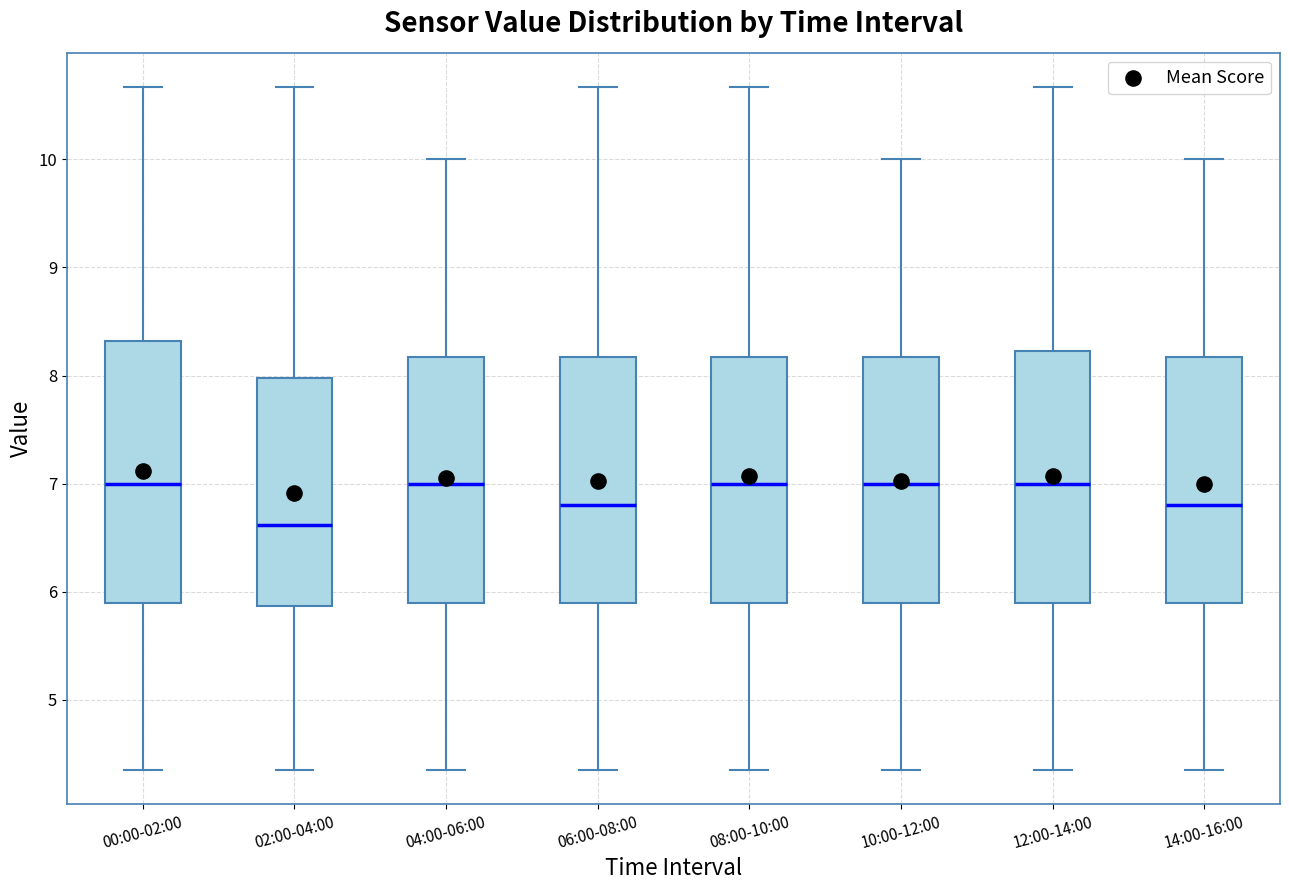

Reading left to right, transcribe this box plot: for each box, give where its median line is, the range the box spans, and where its two whiskers end, as read against the y-axis. The values are not printed on the chart, so give them approximately, as read against the axis.

00:00-02:00: median 7.0, box 5.9 to 8.3, whiskers 4.4 to 10.7
02:00-04:00: median 6.6, box 5.9 to 8.0, whiskers 4.4 to 10.7
04:00-06:00: median 7.0, box 5.9 to 8.2, whiskers 4.4 to 10.0
06:00-08:00: median 6.8, box 5.9 to 8.2, whiskers 4.4 to 10.7
08:00-10:00: median 7.0, box 5.9 to 8.2, whiskers 4.4 to 10.7
10:00-12:00: median 7.0, box 5.9 to 8.2, whiskers 4.4 to 10.0
12:00-14:00: median 7.0, box 5.9 to 8.2, whiskers 4.4 to 10.7
14:00-16:00: median 6.8, box 5.9 to 8.2, whiskers 4.4 to 10.0